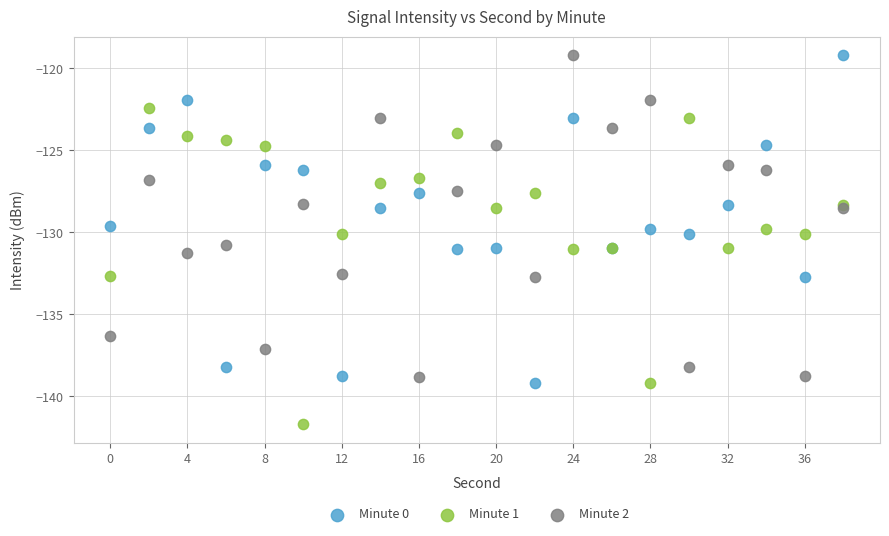

What is the X range (max minus min) for the scatter plot?

38.0